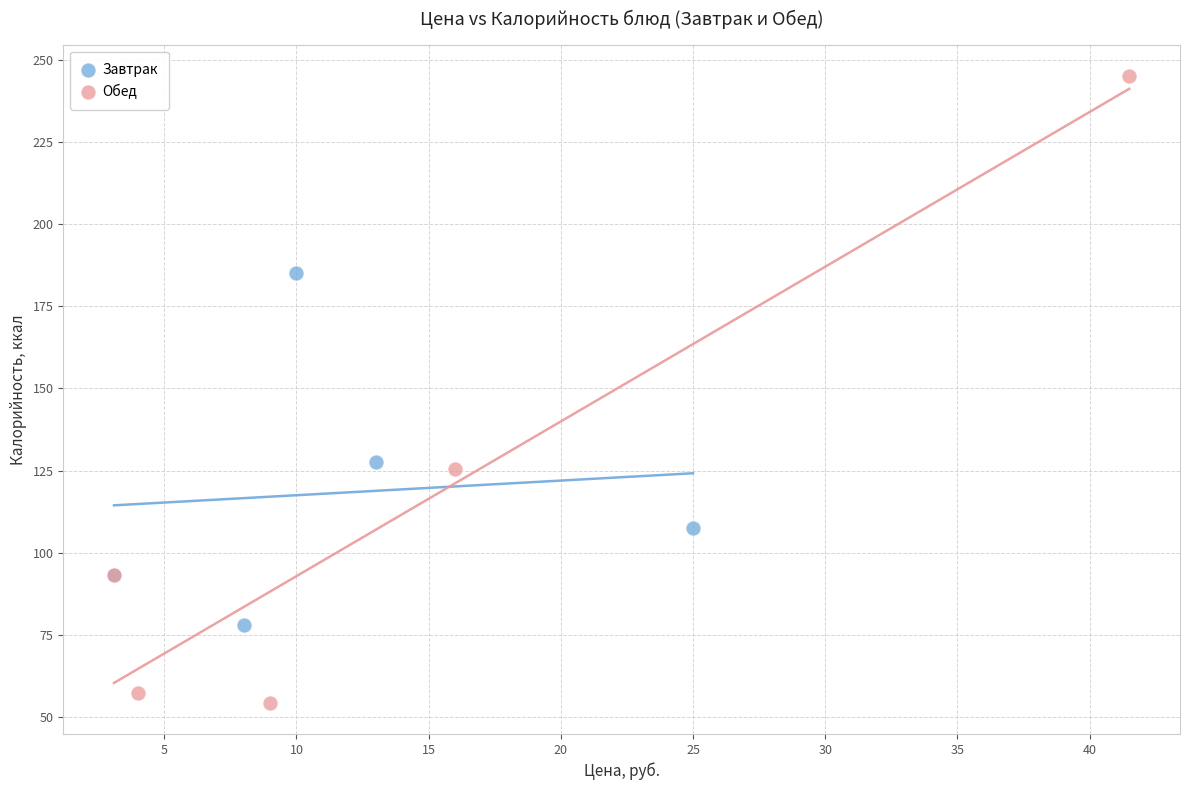

What are all the series names shown in the legend?

Завтрак, Обед